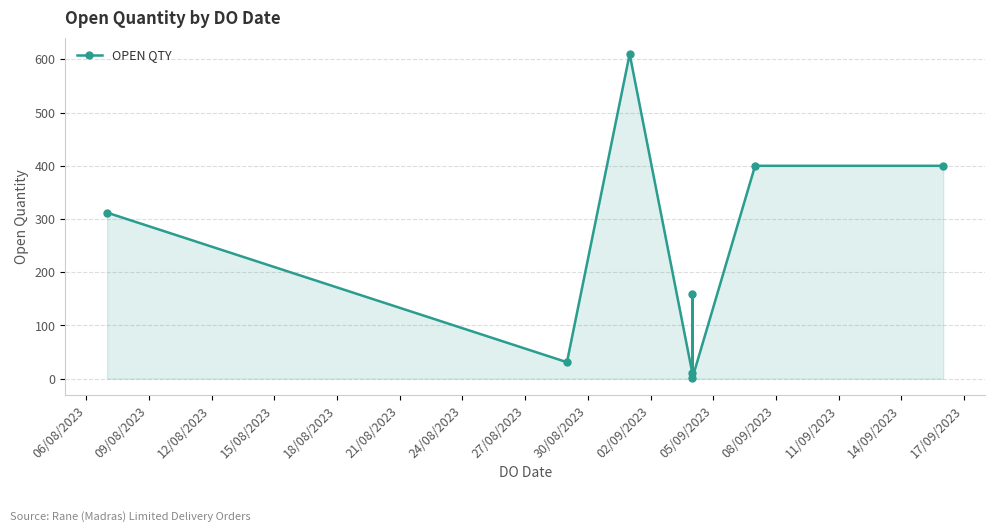

What position from the left is 18/08/2023?

5